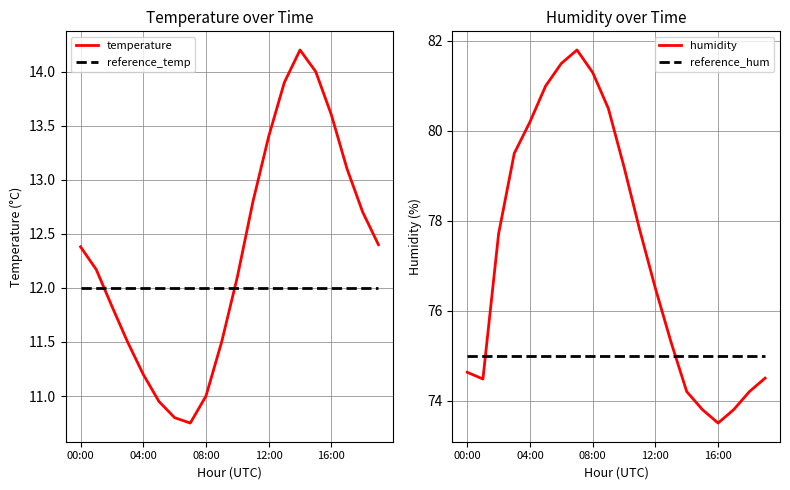

What is the average value of the temperature series?

12.3